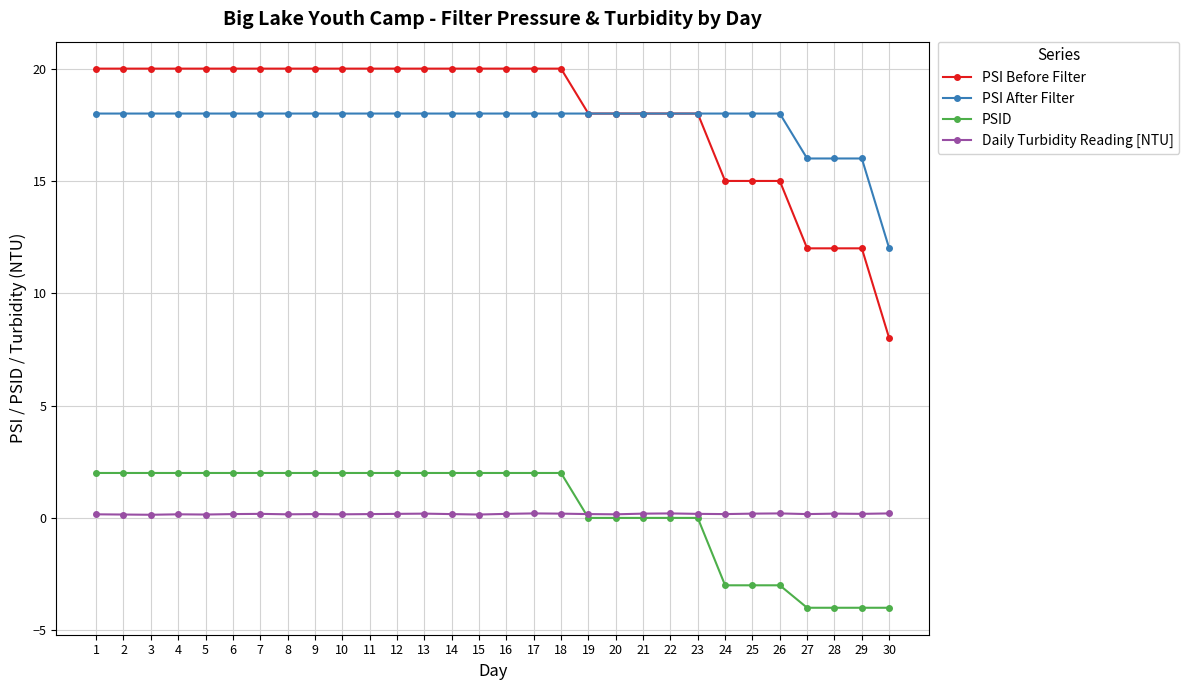

Does the chart have visible grid lines?

Yes